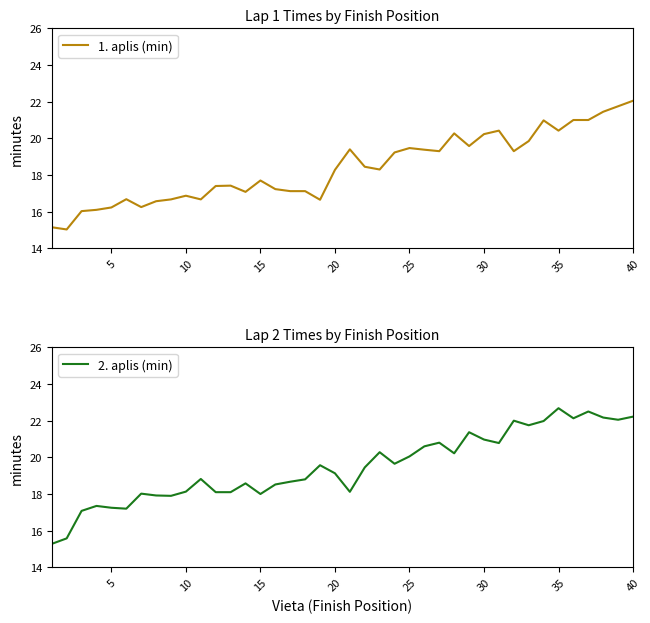

What is the greatest value displayed?

22.7